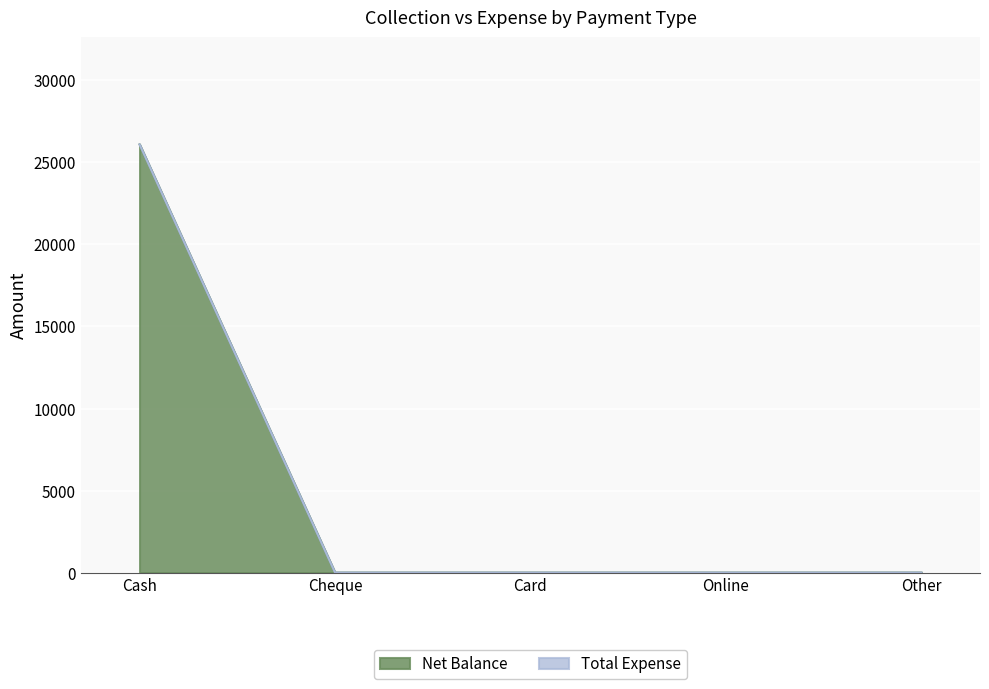

Rank the categories by value from lowest to highest.

Cheque, Card, Online, Other, Cash